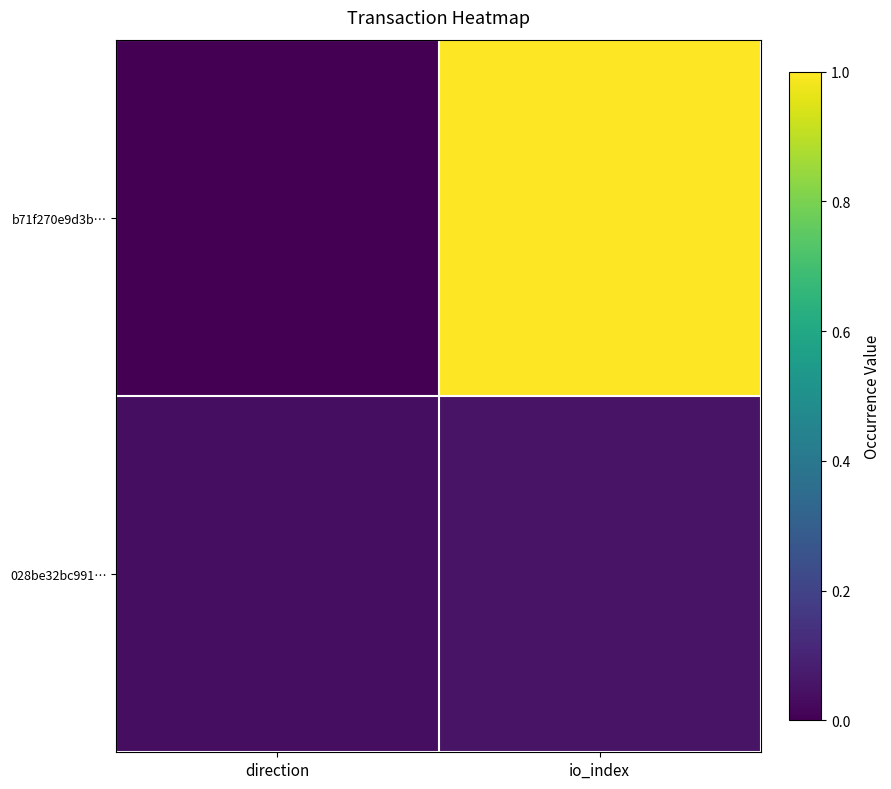

Which category has the highest value across all series?

io_index